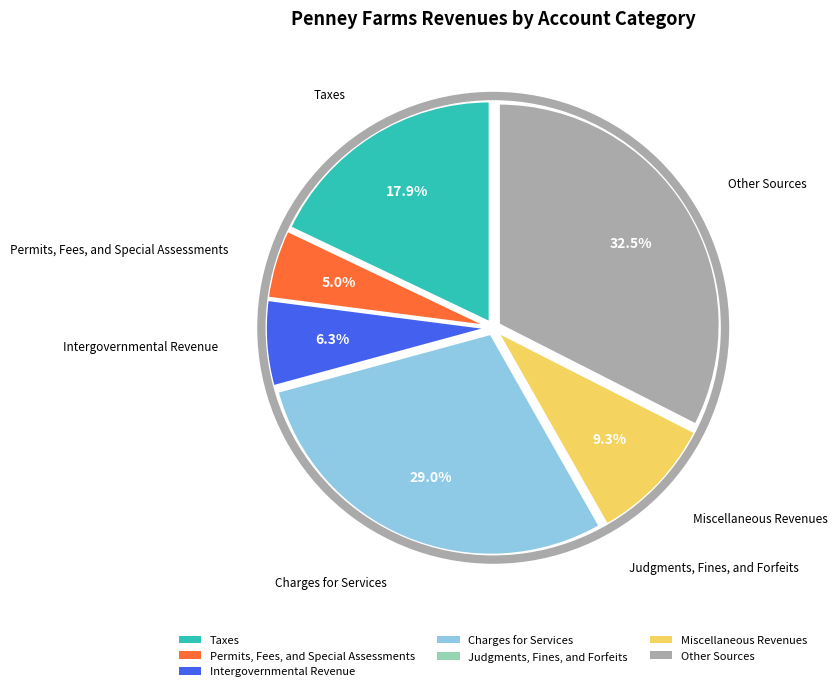

What is the largest slice in the pie chart?

Other Sources